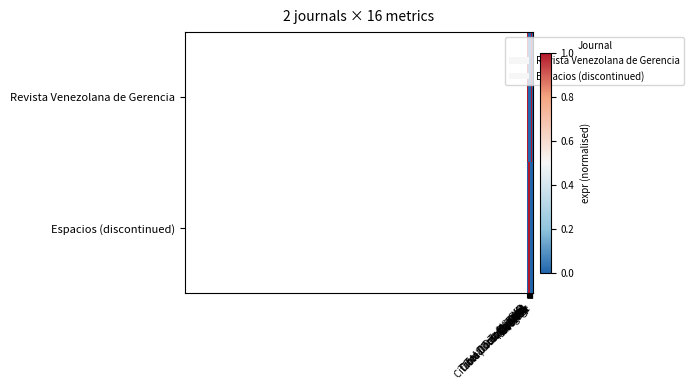

Reading right to left, extract all data points from this chart.

Revista Venezolana de Gerencia: Coverage=0	Publisher=0	Region=1	Country=1	SDG=0	Overton=0	%Female=0	Ref. / Doc.=0	Cites / Doc. (2years)=0	Citable Docs. (3years)=0	Total Cites (3years)=0	Total Refs.=0	Total Docs. (3years)=0	Total Docs. (2016)=0	H index=1	SJR=0
Espacios (discontinued): Coverage=0	Publisher=0	Region=0	Country=0	SDG=1	Overton=1	%Female=0	Ref. / Doc.=0	Cites / Doc. (2years)=1	Citable Docs. (3years)=1	Total Cites (3years)=1	Total Refs.=1	Total Docs. (3years)=1	Total Docs. (2016)=1	H index=0	SJR=0